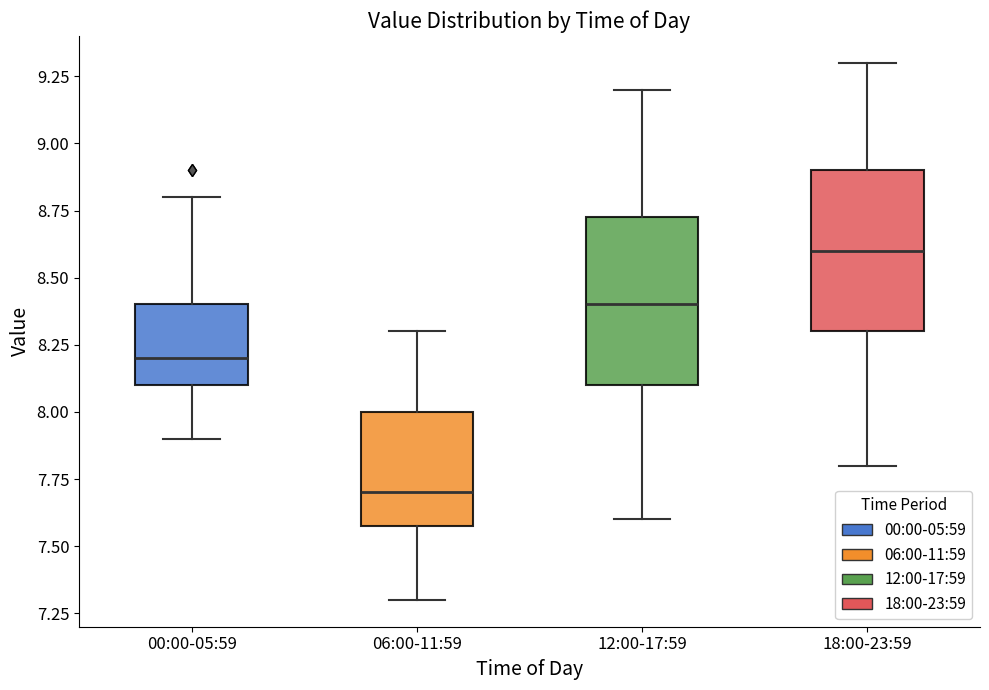

Reading left to right, read every box against the y-axis: the position of its median line, the range the box covers, and the ends of its whiskers. The values are not printed on the chart, so give them approximately, as read against the axis.

00:00-05:59: median 8.20, box 8.10 to 8.40, whiskers 7.90 to 8.80
06:00-11:59: median 7.70, box 7.60 to 8.00, whiskers 7.30 to 8.30
12:00-17:59: median 8.40, box 8.10 to 8.75, whiskers 7.60 to 9.20
18:00-23:59: median 8.60, box 8.30 to 8.90, whiskers 7.80 to 9.30